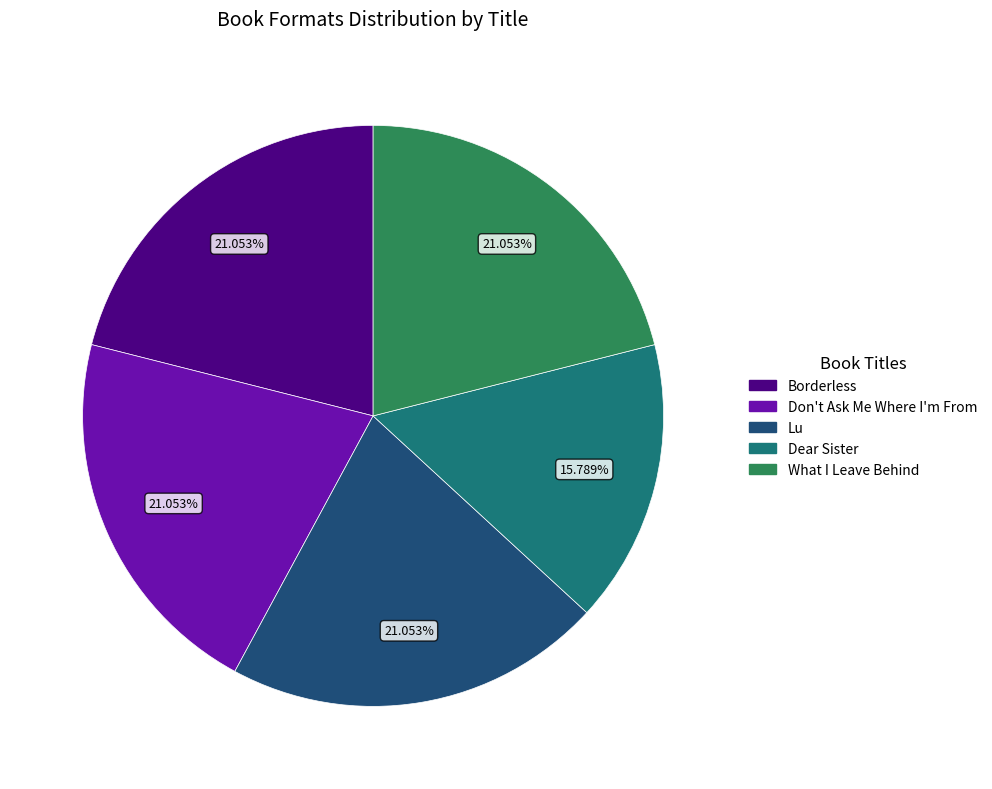

Is it true that Lu is 13% of the pie?

False